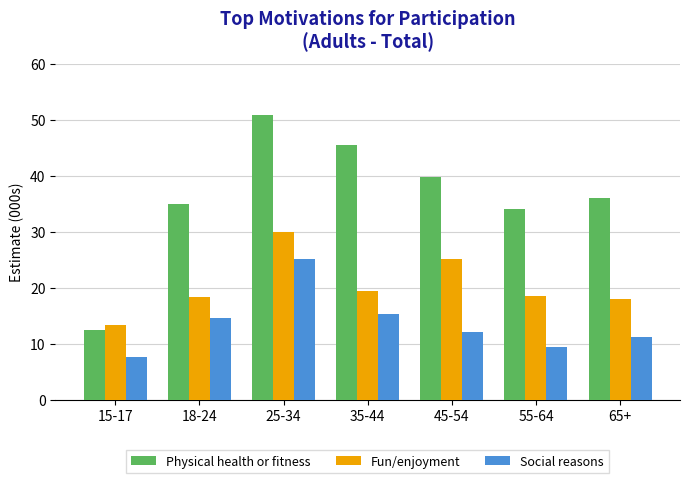

What is the difference between the maximum and minimum values in the Physical health or fitness series?

38.4